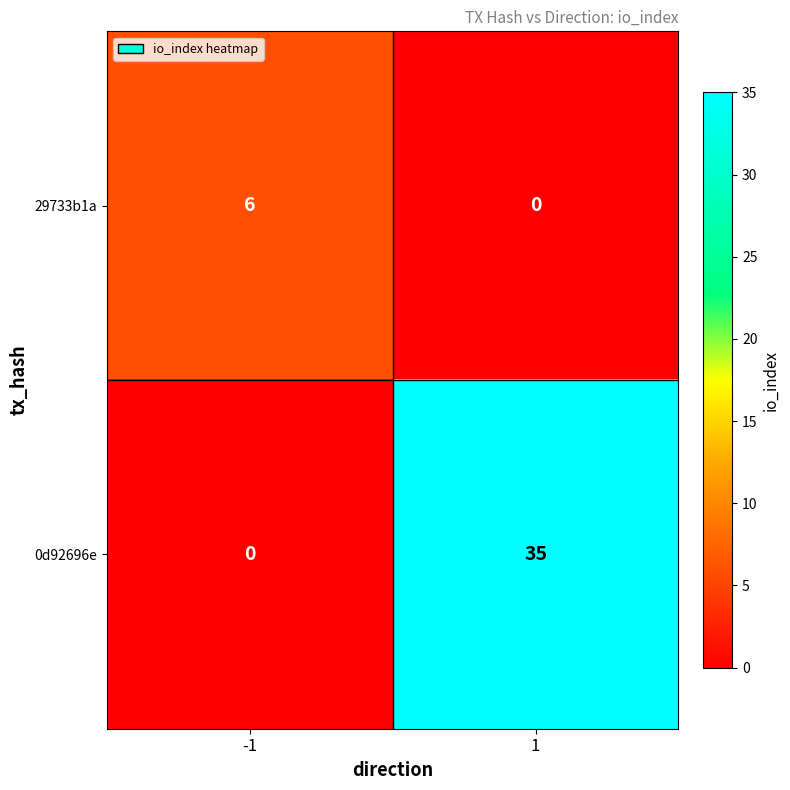

What is the total value across all series at -1?

6